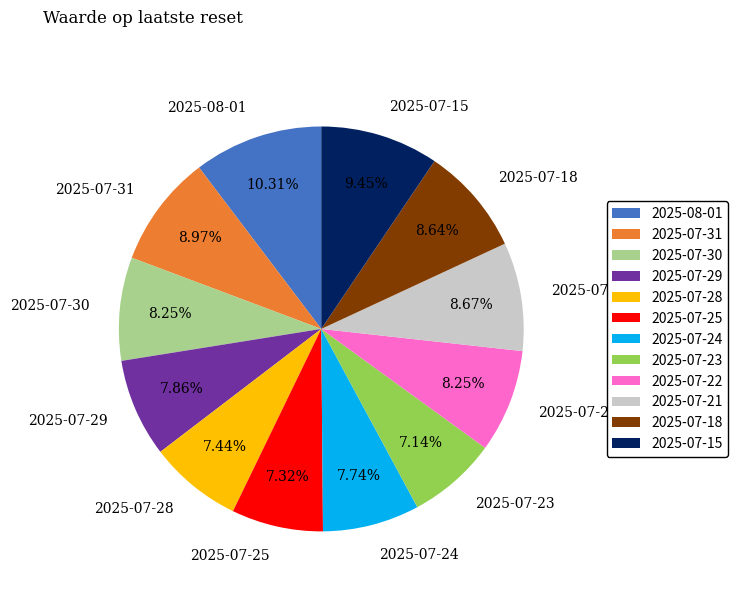

What percentage is the 2025-07-15 slice, to the nearest percent?

9%